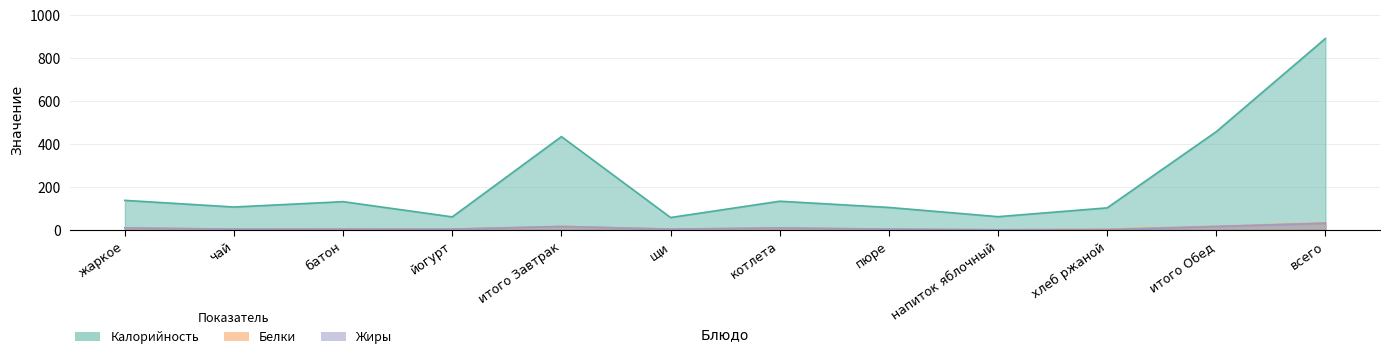

What is the difference between the maximum and minimum values in the Белки series?

32